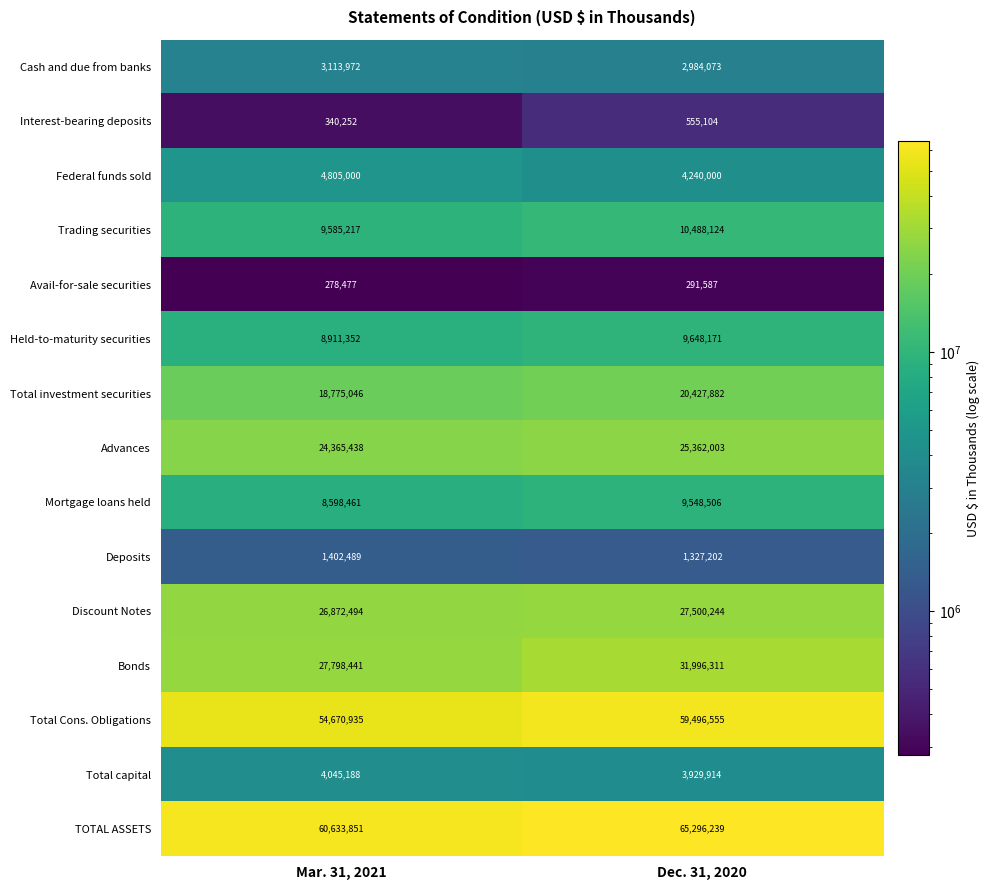

What is the spread (max minus min) of values at Dec. 31, 2020?

65004652